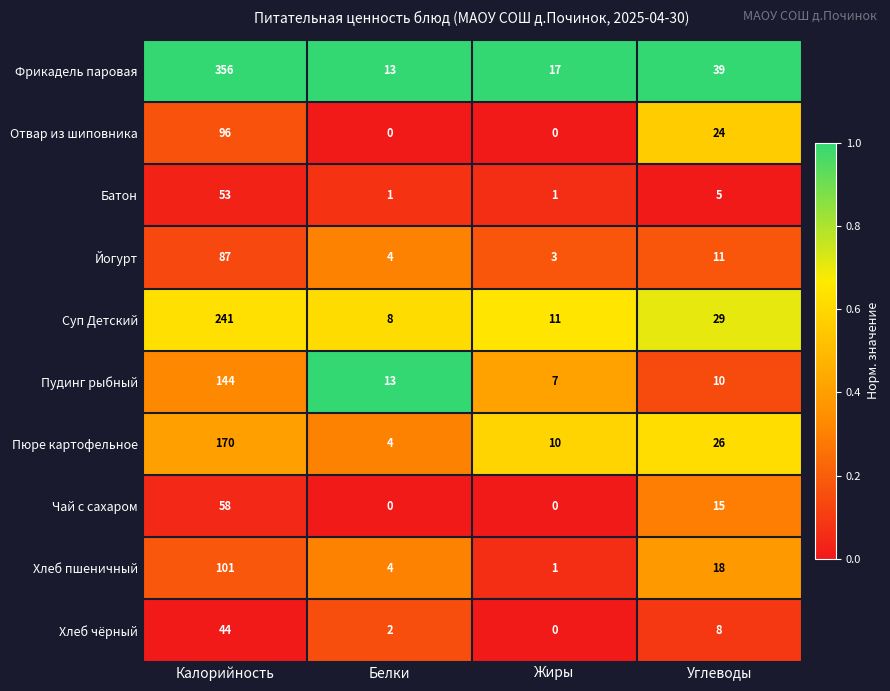

The value of Отвар из шиповника at Жиры is -59. True or false?

False